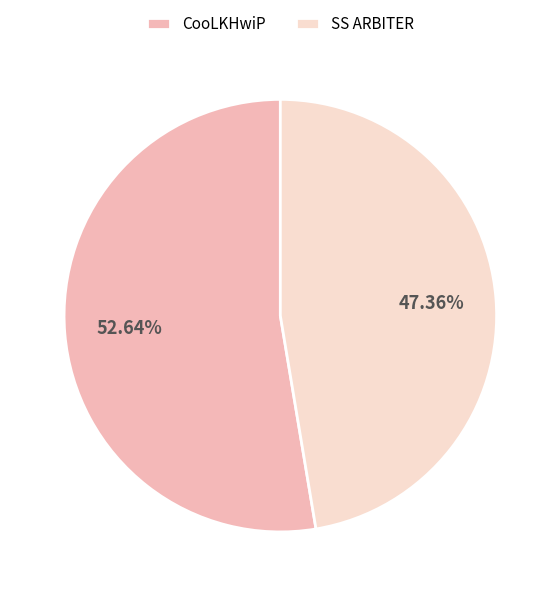

Combined, what portion of the pie is CooLKHwiP and SS ARBITER?

100.0%